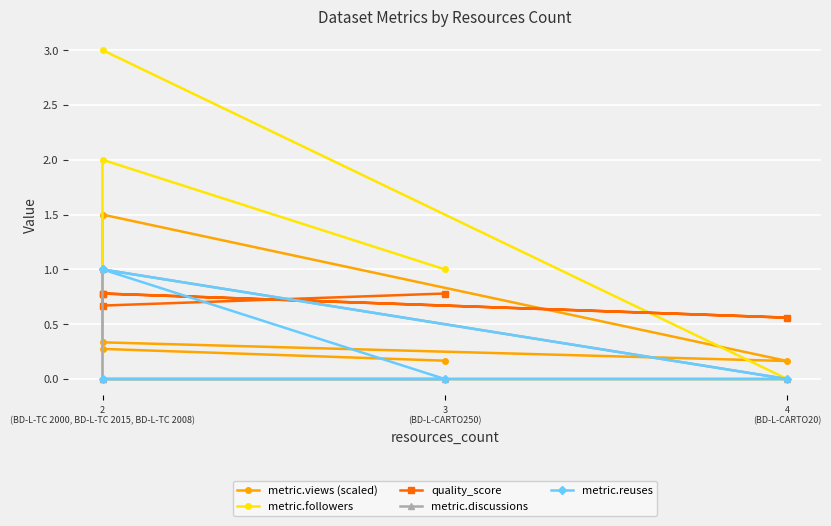

Between which two adjacent categories do metric.followers and metric.reuses first intersect?

2 (BD-L-TC 2000, BD-L-TC 2015, BD-L-TC 2008) and 2 (BD-L-TC 2000, BD-L-TC 2015, BD-L-TC 2008)